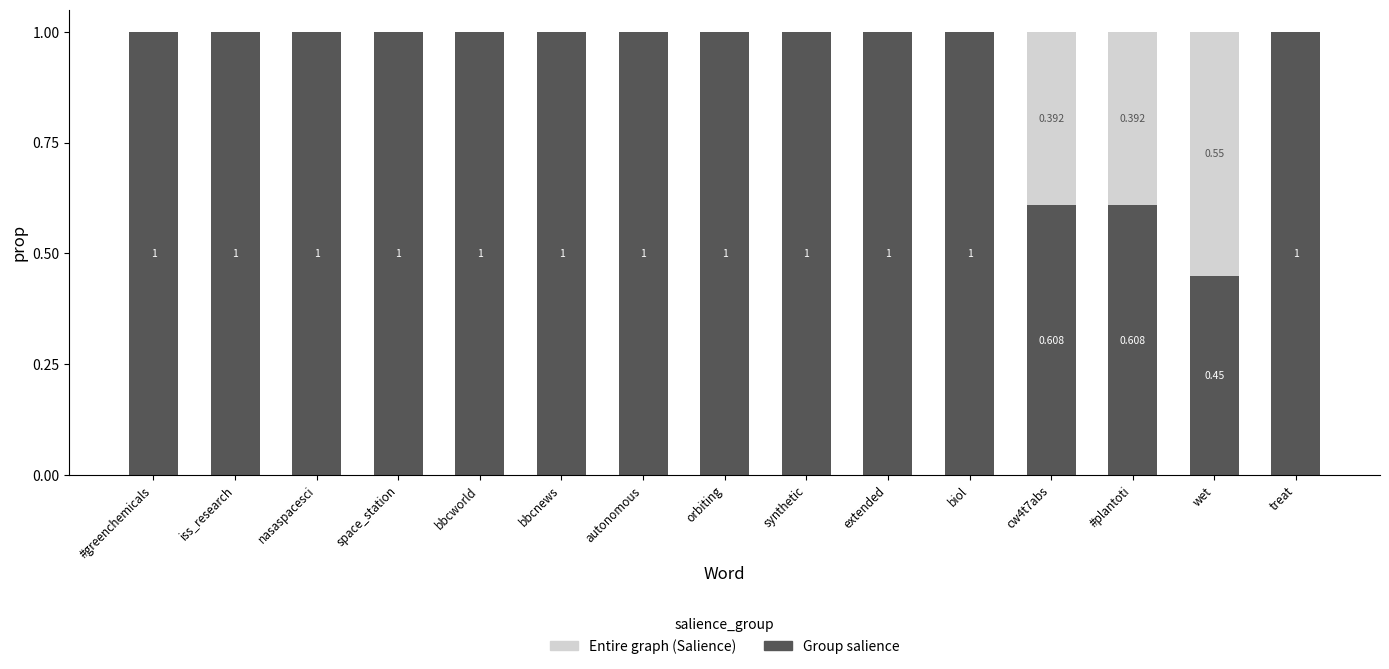

At which label is Entire graph (Salience) closest to 0?

wet